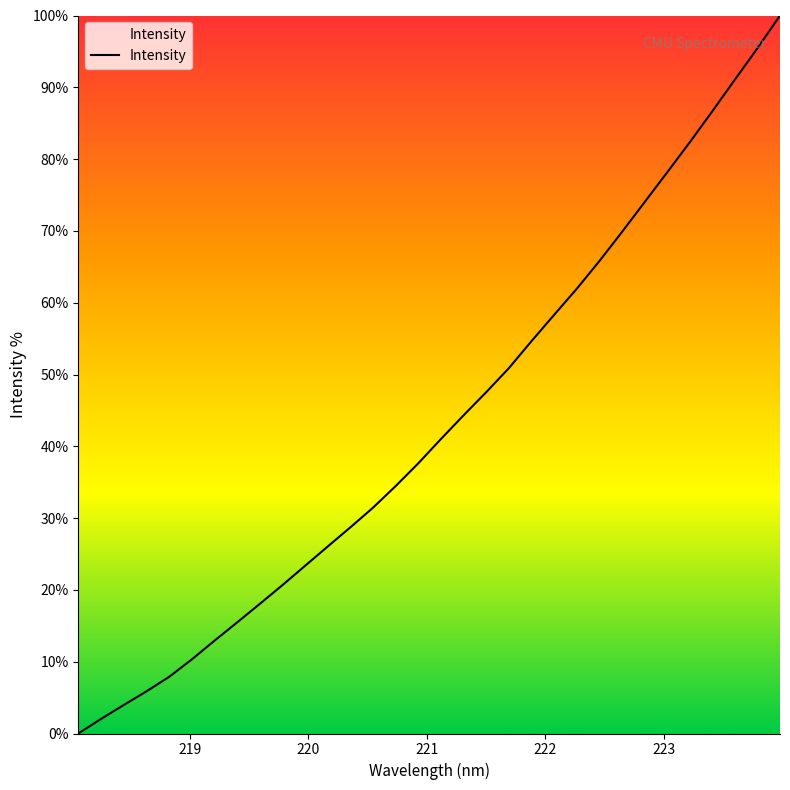

Does the chart display data point markers on the line(s)?

No